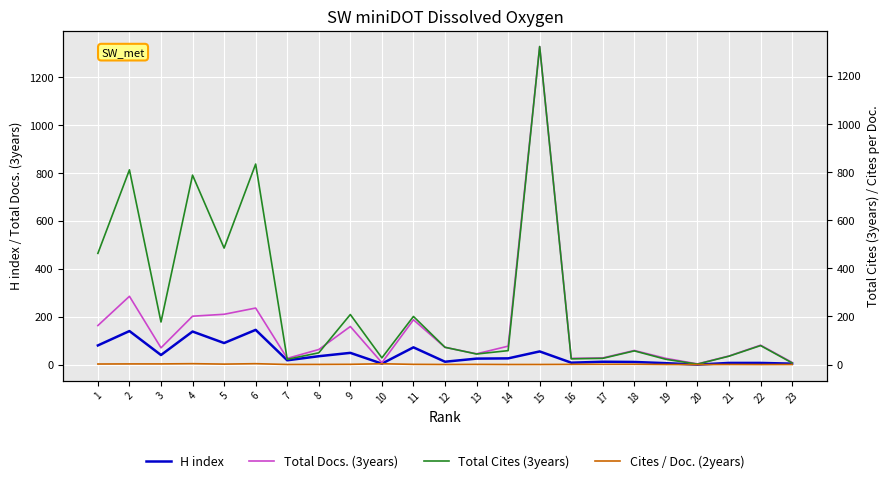

In Cites / Doc. (2years), how many points are higher than both neighbors (excluding endpoints)?

6